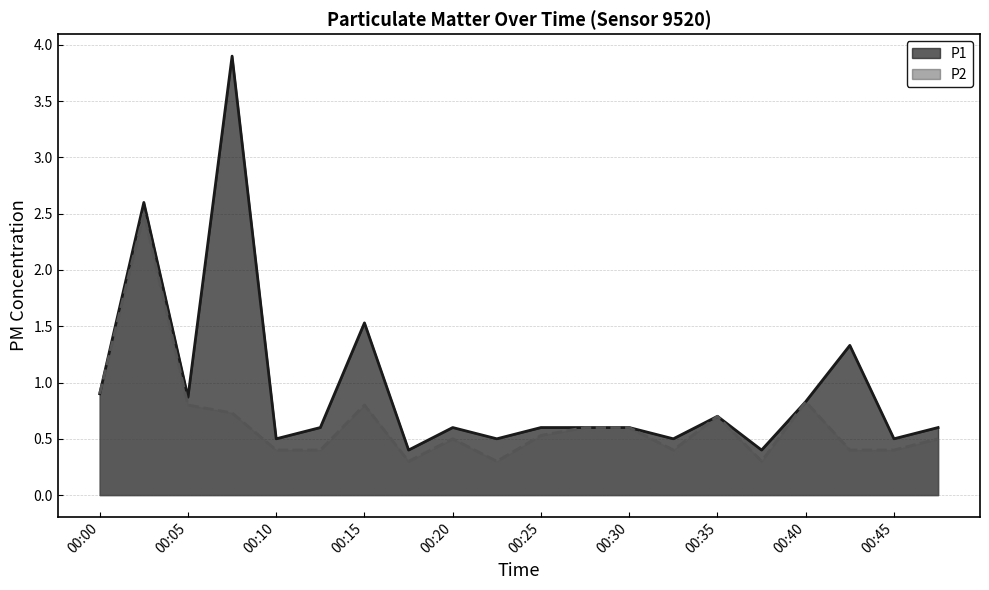

At 00:38, list the series in order from largest to smallest.

P1, P2